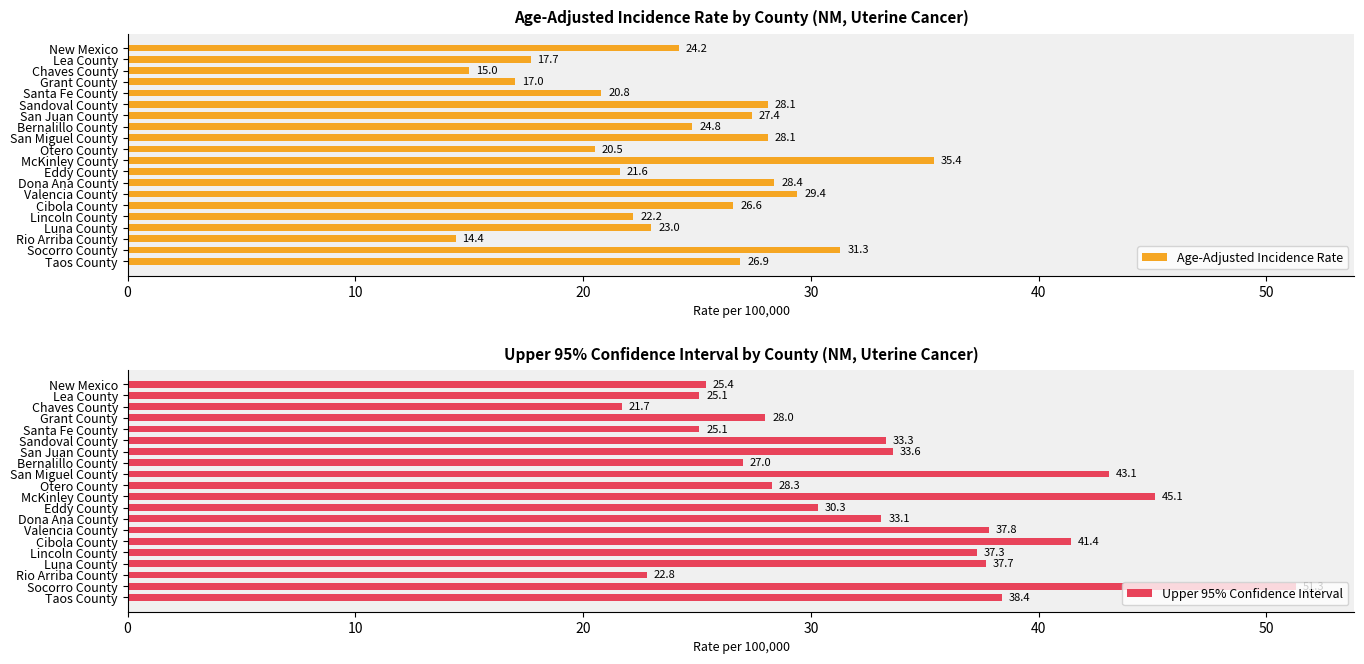

What value does the Age-Adjusted Incidence Rate series have at New Mexico?

24.2